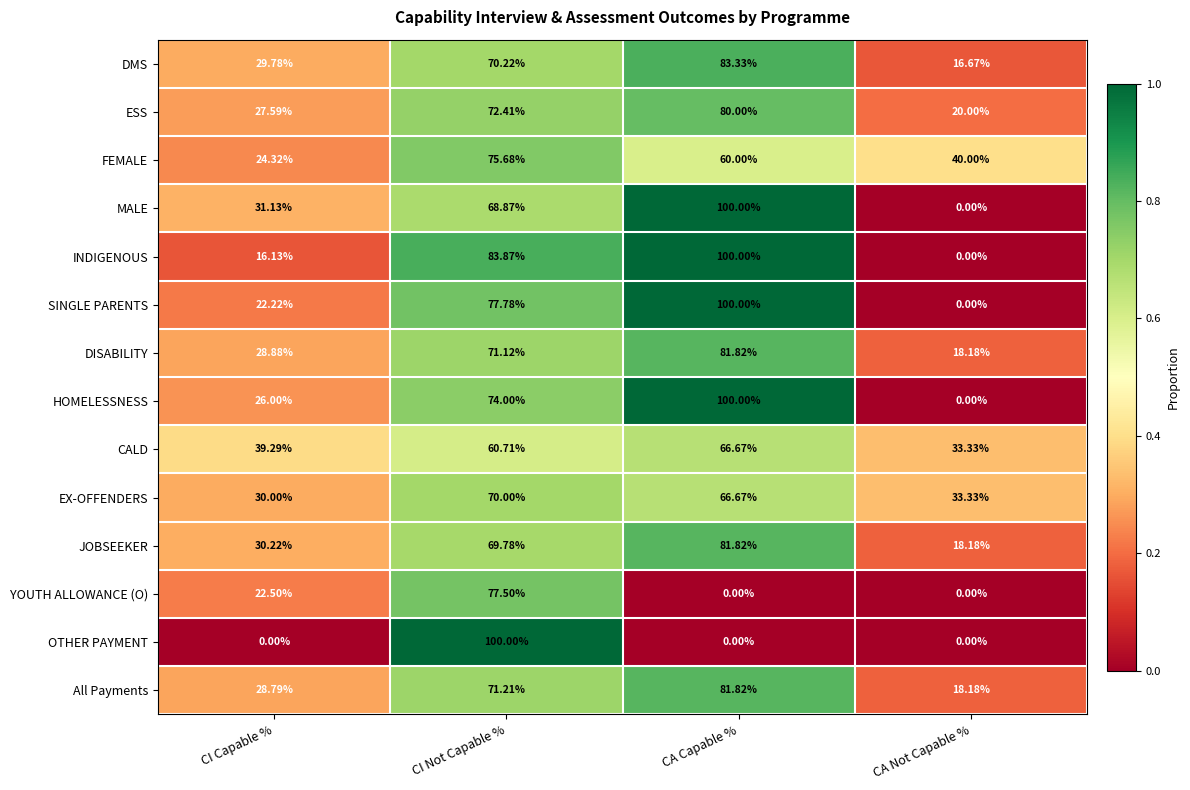

Between CI Not Capable % and CA Not Capable %, which series saw the biggest shift?

OTHER PAYMENT